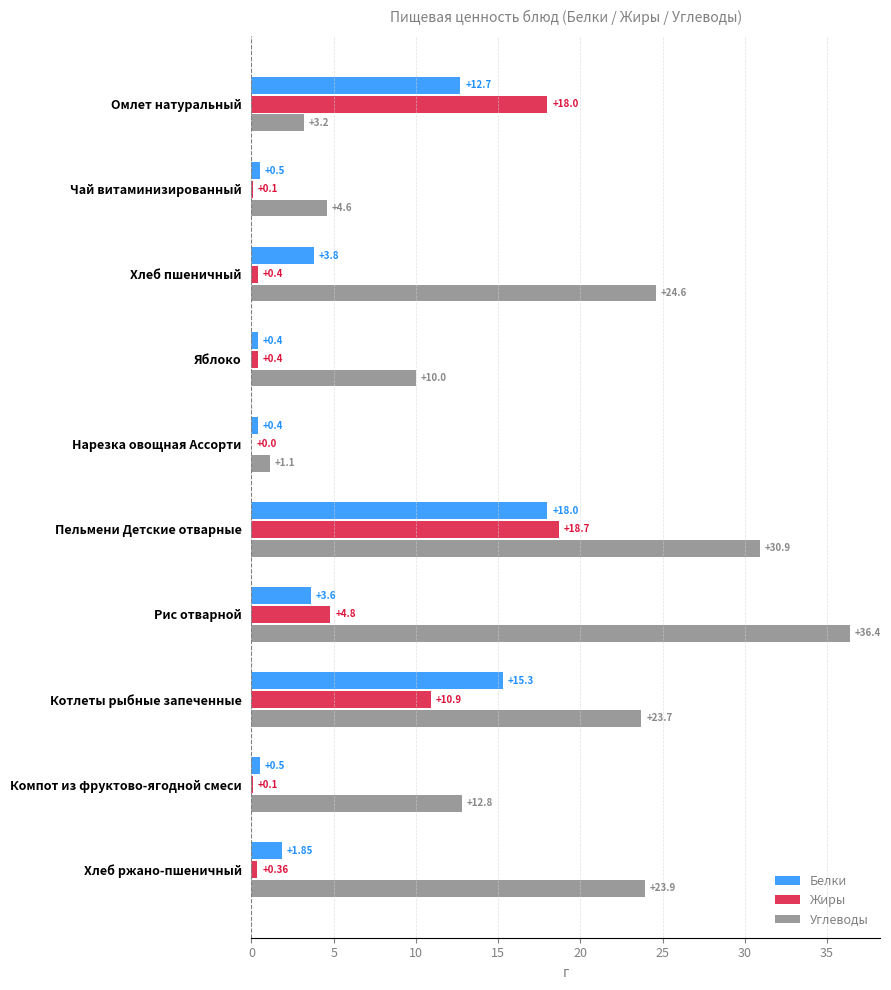

Between Чай витаминизированный and Компот из фруктово-ягодной смеси, which series saw the biggest shift?

Углеводы